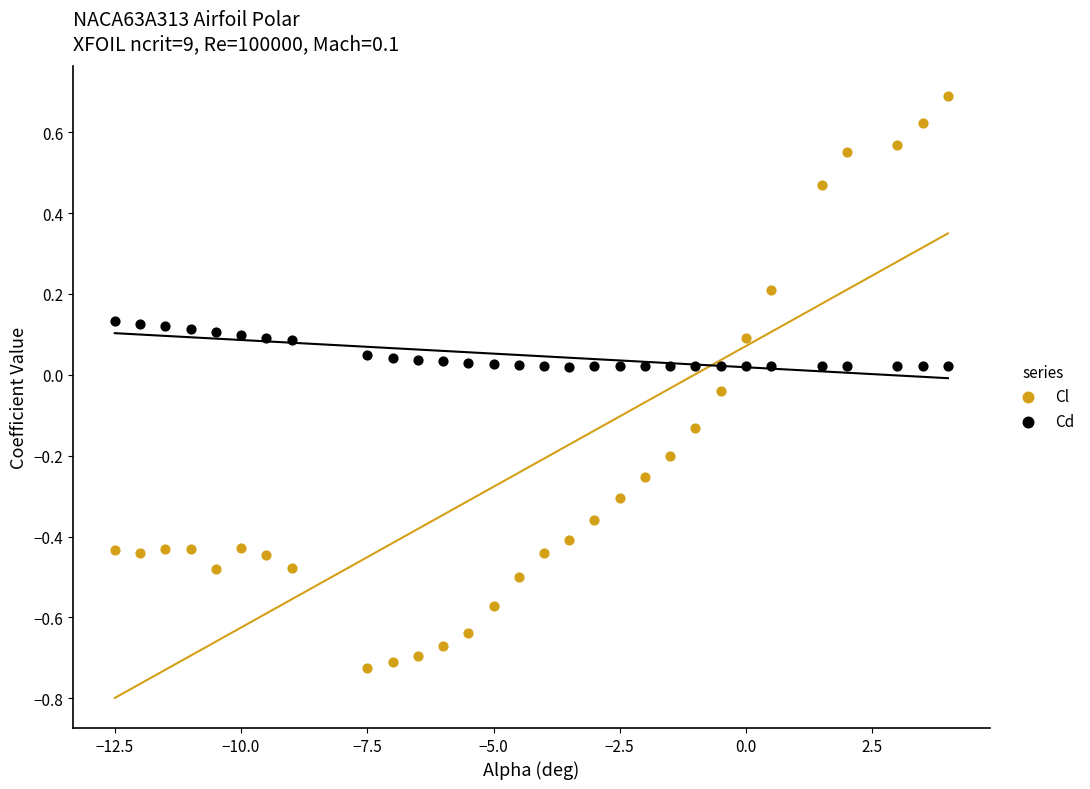

Which series has the widest spread of Y values?

Cl